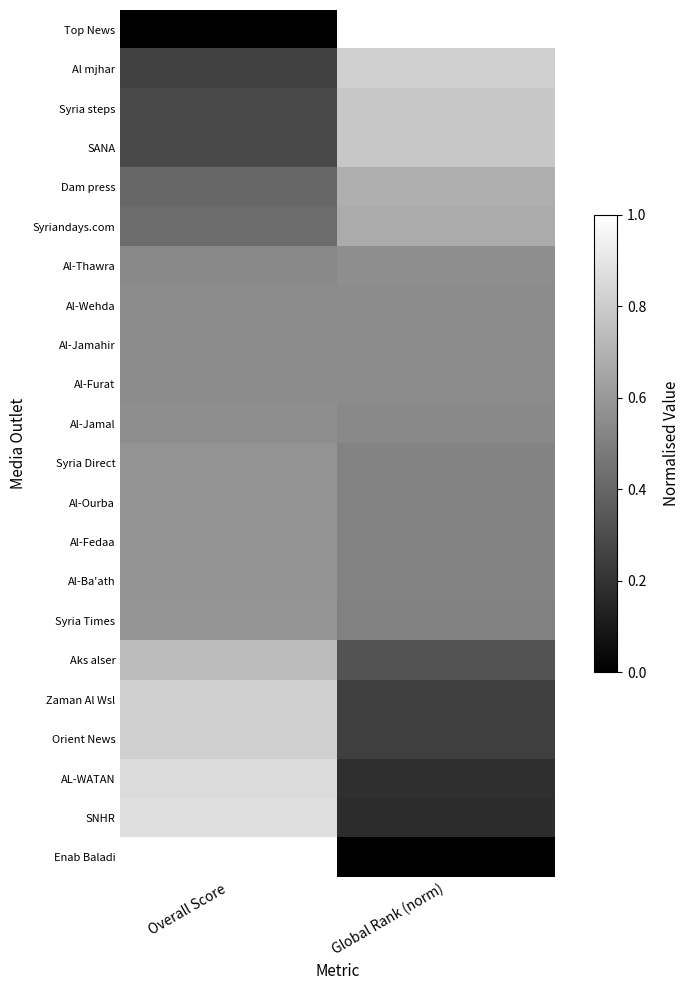

List the series in order of their peak value, highest first.

Top News, Enab Baladi, SNHR, AL-WATAN, Zaman Al Wsl, Orient News, Al mjhar, Syria steps, SANA, Aks alser, Dam press, Syriandays.com, Syria Times, Syria Direct, Al-Ourba, Al-Fedaa, Al-Ba'ath, Al-Jamal, Al-Thawra, Al-Wehda, Al-Jamahir, Al-Furat